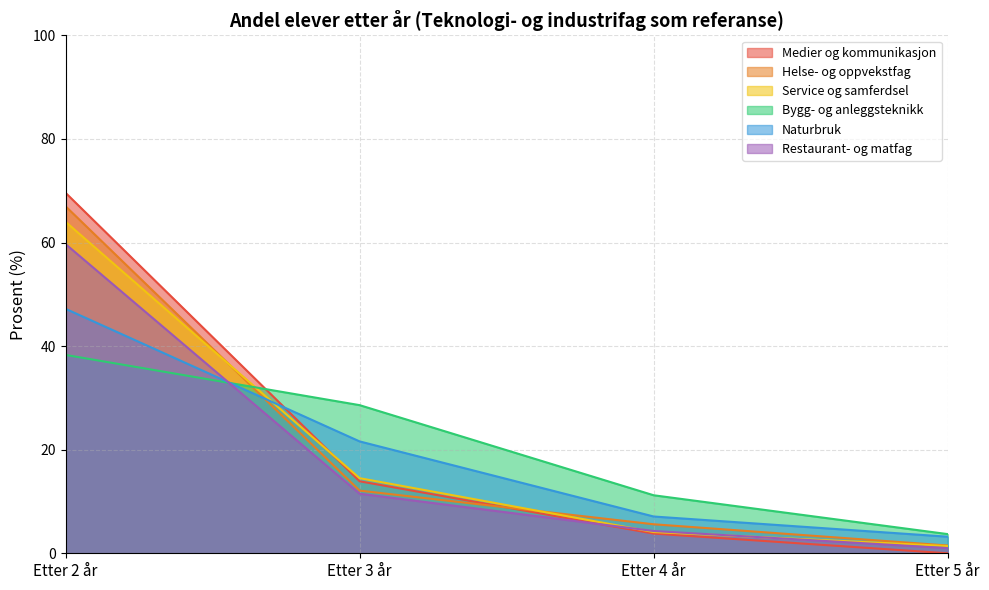

At Etter 3 år, list the series in order from largest to smallest.

Bygg- og anleggsteknikk, Naturbruk, Service og samferdsel, Medier og kommunikasjon, Helse- og oppvekstfag, Restaurant- og matfag